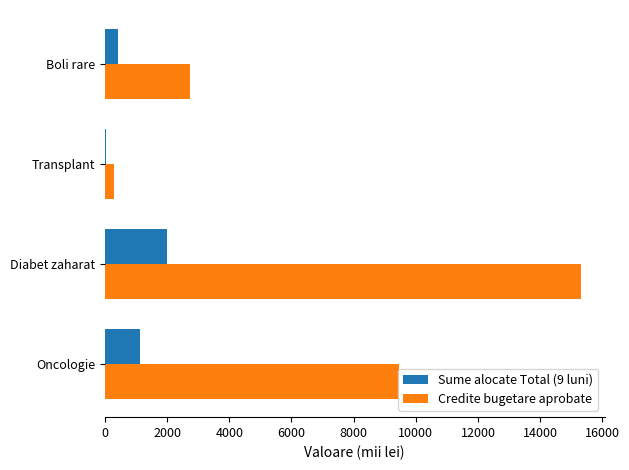

Where is Credite bugetare aprobate nearest to the value 7801?

Oncologie